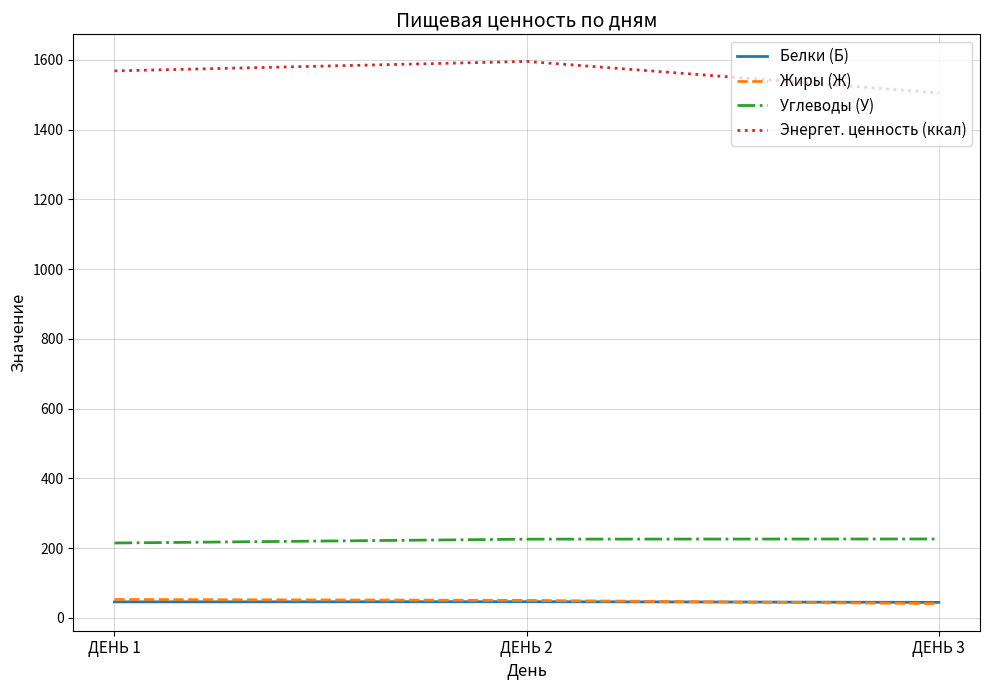

List the labels in order of Энергет. ценность (ккал) value, largest first.

ДЕНЬ 2, ДЕНЬ 1, ДЕНЬ 3